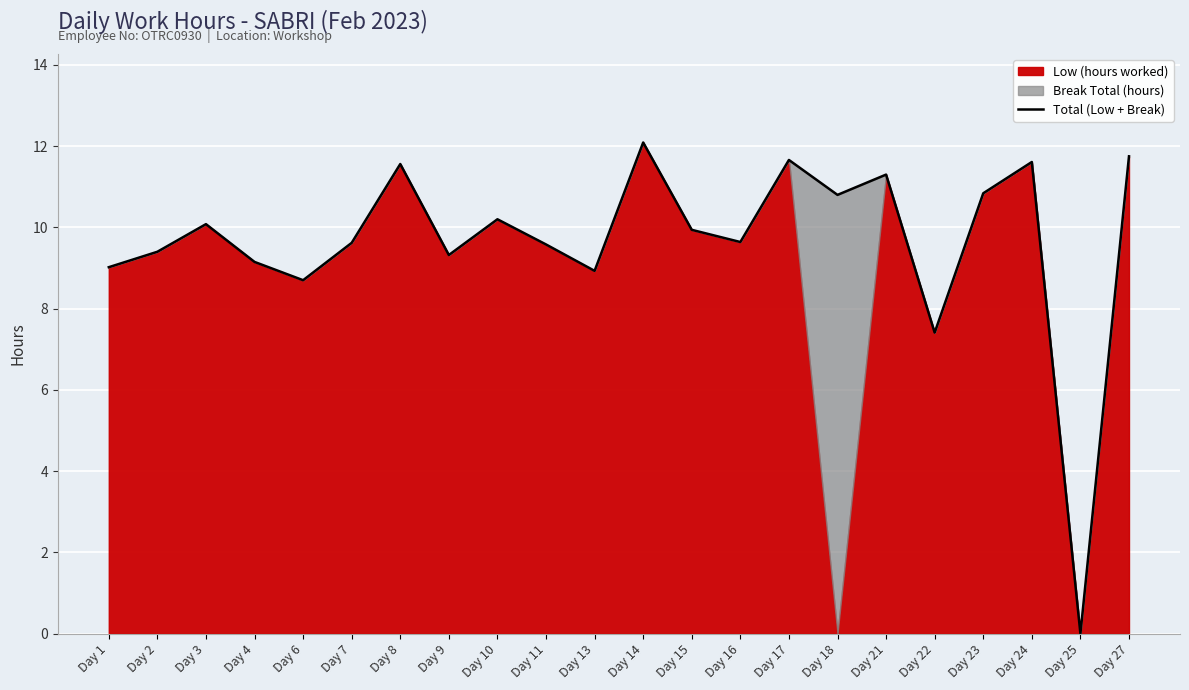

How many positive values are there?

21